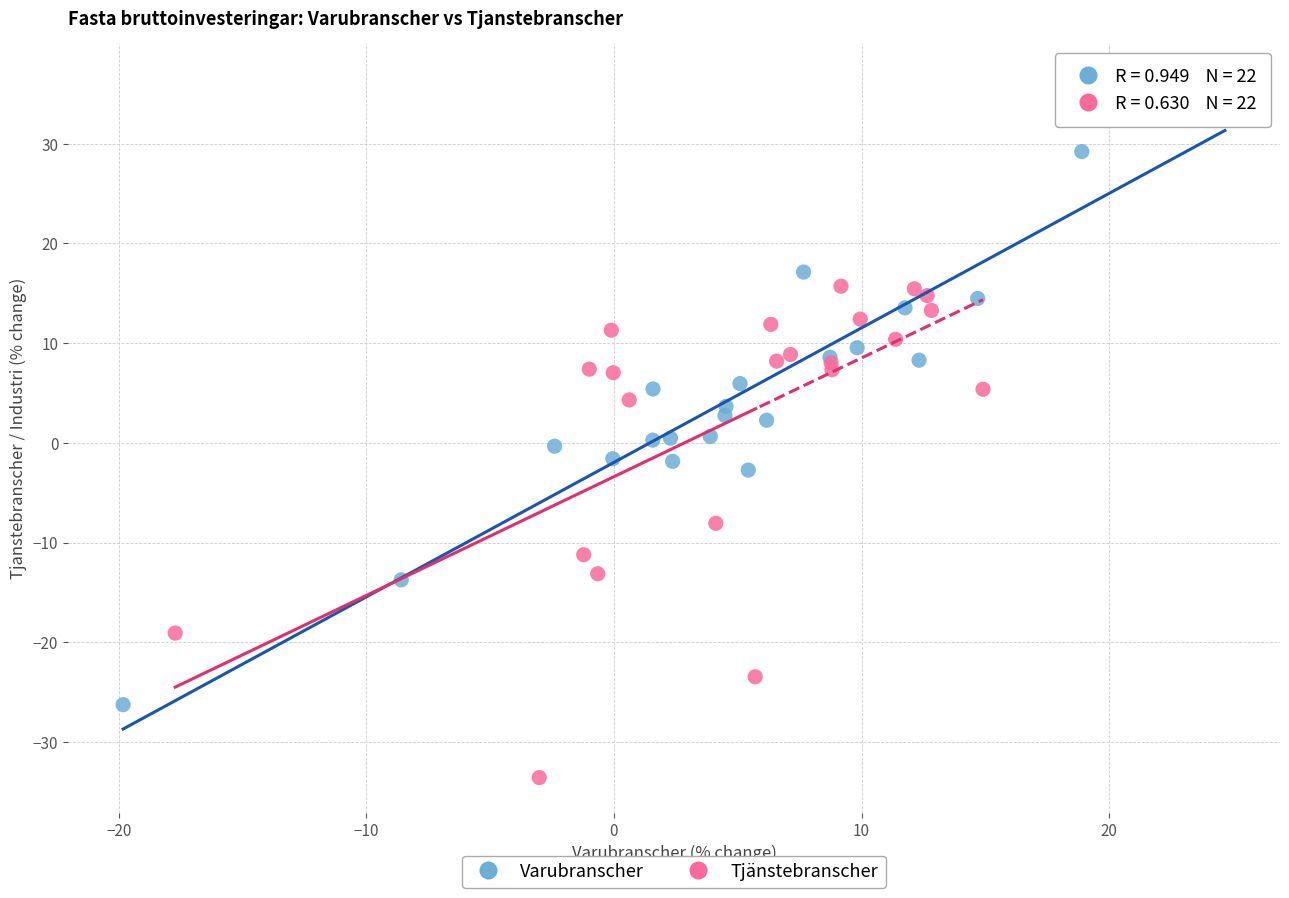

Which series reaches the maximum Y coordinate?

Varubranscher